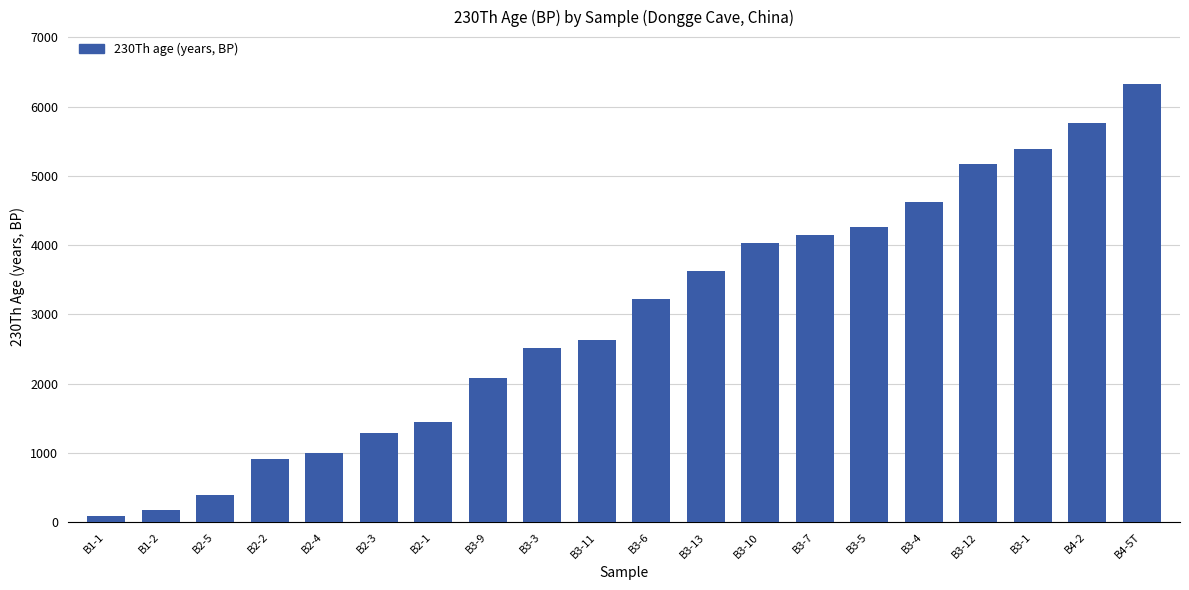

Rank the categories by value from lowest to highest.

B1-1, B1-2, B2-5, B2-2, B2-4, B2-3, B2-1, B3-9, B3-3, B3-11, B3-6, B3-13, B3-10, B3-7, B3-5, B3-4, B3-12, B3-1, B4-2, B4-5T